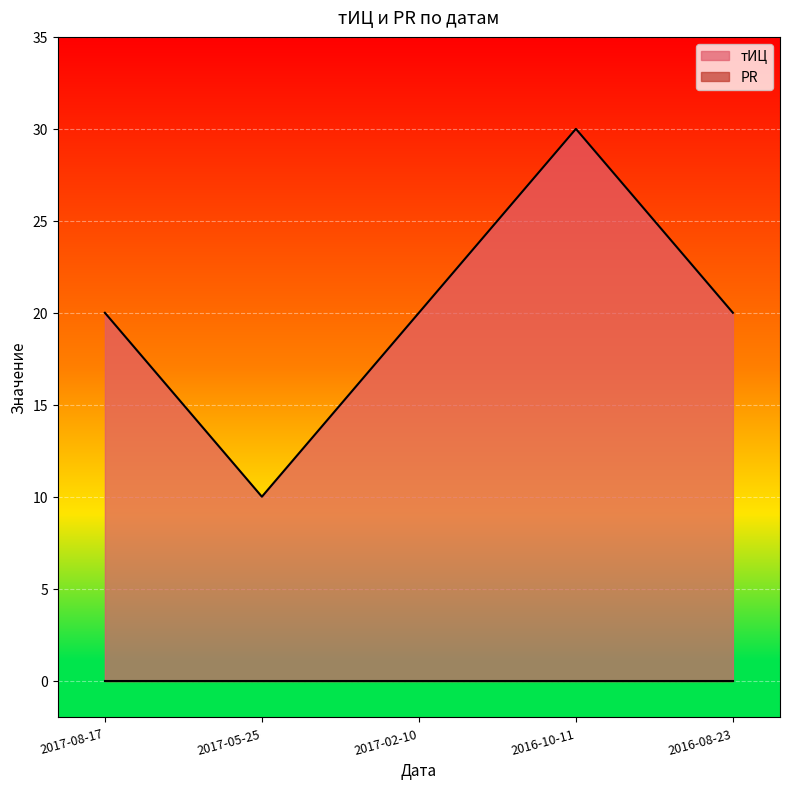

How many points are lower than both their immediate neighbors (excluding endpoints)?

1